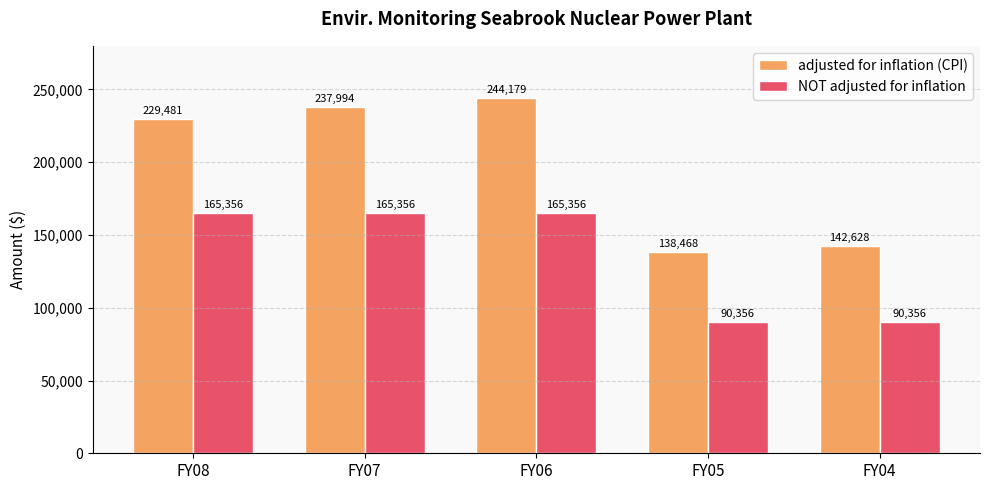

Is it true that adjusted for inflation (CPI) equals 394341 at FY07?

False